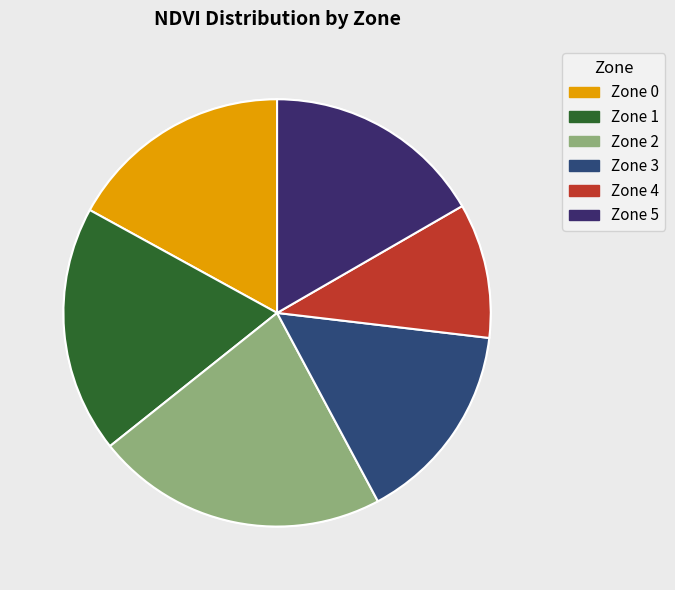

Does Zone 5 represent more than half of the total?

No